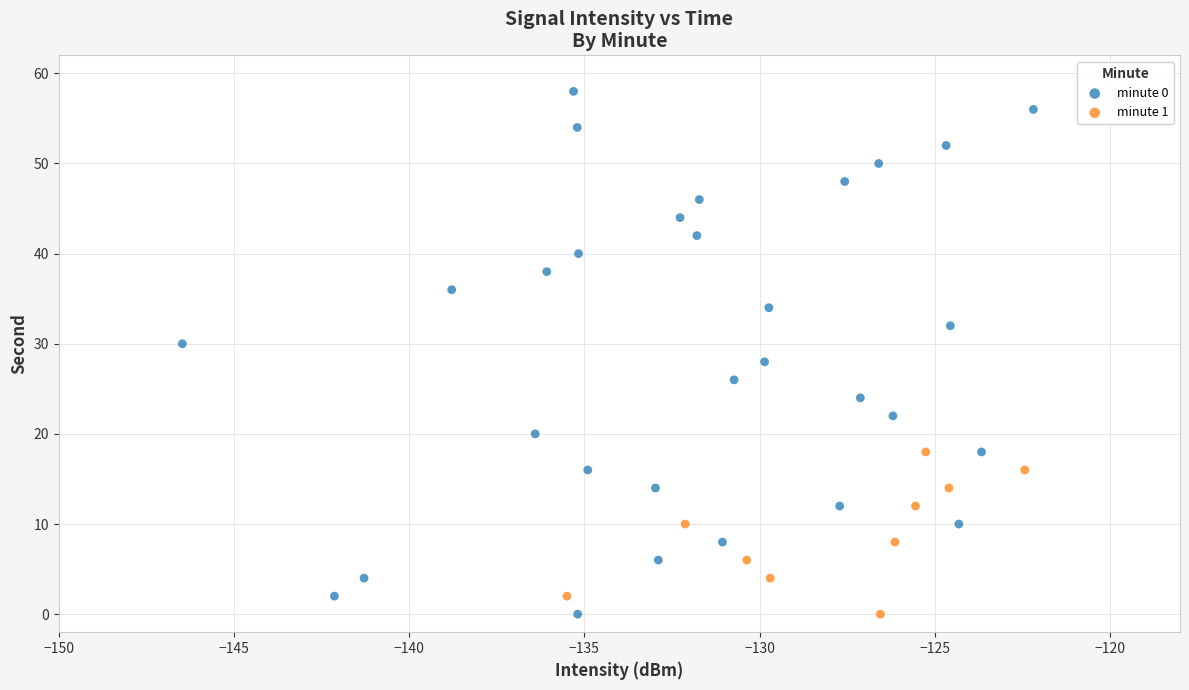

Which series contains the highest Y value?

minute 0